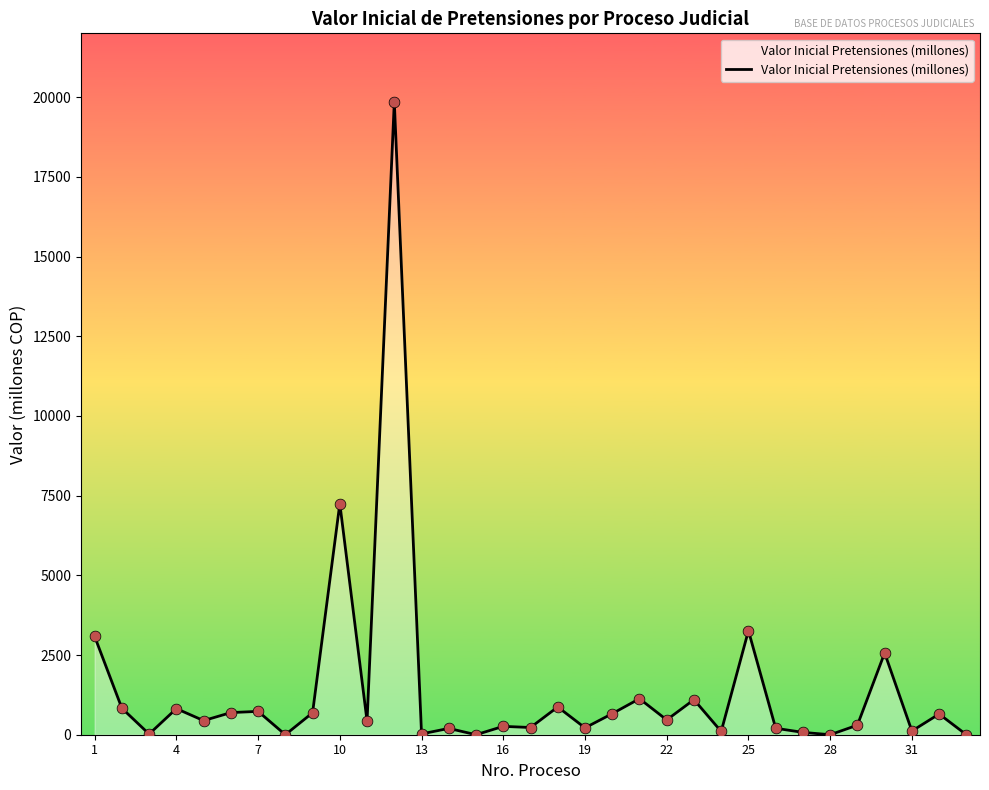

What is the difference between the maximum and minimum values?

19850.1